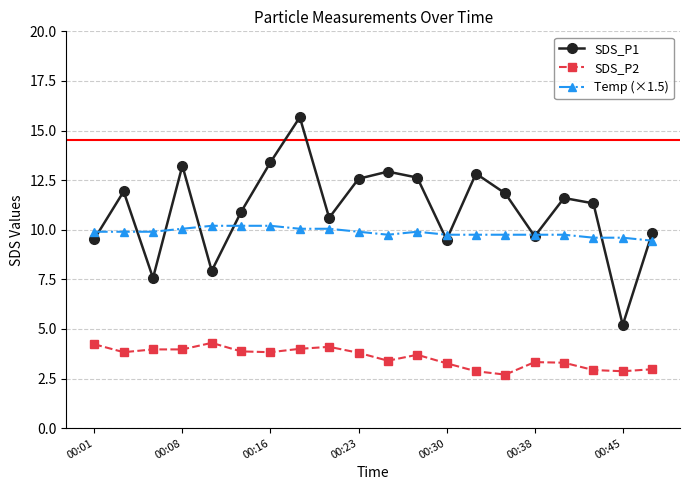

List the series in order of their overall mean, lowest first.

SDS_P2, Temp (×1.5), SDS_P1